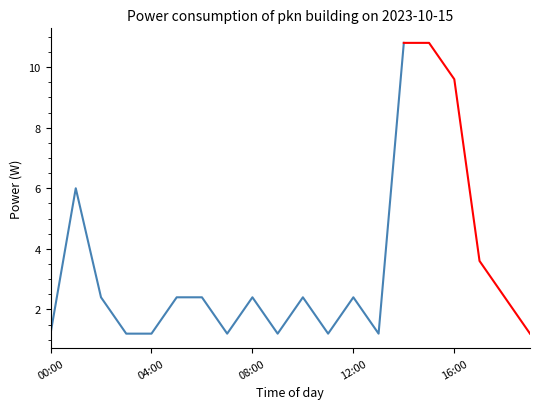

Read the value at 7.

1.2